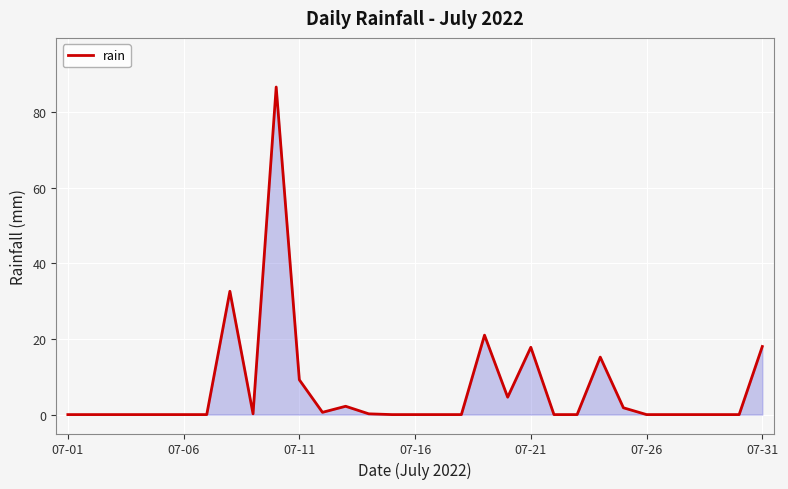

What is the maximum value shown in the chart?

86.6